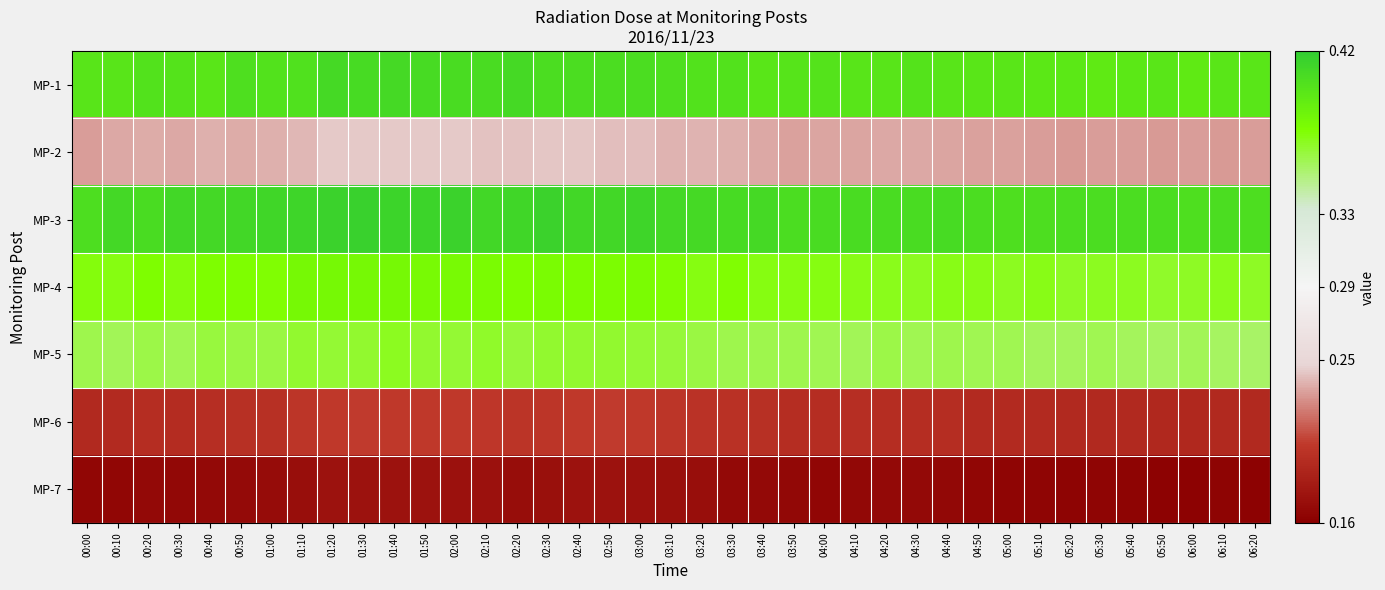

Reading left to right, transcribe all the data shown in this chart.

MP-1: 00:00=0.4	00:10=0.4	00:20=0.4	00:30=0.4	00:40=0.4	00:50=0.4	01:00=0.4	01:10=0.4	01:20=0.4	01:30=0.4	01:40=0.4	01:50=0.4	02:00=0.4	02:10=0.4	02:20=0.4	02:30=0.4	02:40=0.4	02:50=0.4	03:00=0.4	03:10=0.4	03:20=0.4	03:30=0.4	03:40=0.4	03:50=0.4	04:00=0.4	04:10=0.4	04:20=0.4	04:30=0.4	04:40=0.4	04:50=0.4	05:00=0.4	05:10=0.4	05:20=0.4	05:30=0.4	05:40=0.4	05:50=0.4	06:00=0.4	06:10=0.4	06:20=0.4
MP-2: 00:00=0.2	00:10=0.2	00:20=0.2	00:30=0.2	00:40=0.2	00:50=0.2	01:00=0.2	01:10=0.2	01:20=0.2	01:30=0.2	01:40=0.2	01:50=0.2	02:00=0.2	02:10=0.2	02:20=0.2	02:30=0.2	02:40=0.2	02:50=0.2	03:00=0.2	03:10=0.2	03:20=0.2	03:30=0.2	03:40=0.2	03:50=0.2	04:00=0.2	04:10=0.2	04:20=0.2	04:30=0.2	04:40=0.2	04:50=0.2	05:00=0.2	05:10=0.2	05:20=0.2	05:30=0.2	05:40=0.2	05:50=0.2	06:00=0.2	06:10=0.2	06:20=0.2
MP-3: 00:00=0.4	00:10=0.4	00:20=0.4	00:30=0.4	00:40=0.4	00:50=0.4	01:00=0.4	01:10=0.4	01:20=0.4	01:30=0.4	01:40=0.4	01:50=0.4	02:00=0.4	02:10=0.4	02:20=0.4	02:30=0.4	02:40=0.4	02:50=0.4	03:00=0.4	03:10=0.4	03:20=0.4	03:30=0.4	03:40=0.4	03:50=0.4	04:00=0.4	04:10=0.4	04:20=0.4	04:30=0.4	04:40=0.4	04:50=0.4	05:00=0.4	05:10=0.4	05:20=0.4	05:30=0.4	05:40=0.4	05:50=0.4	06:00=0.4	06:10=0.4	06:20=0.4
MP-4: 00:00=0.4	00:10=0.4	00:20=0.4	00:30=0.4	00:40=0.4	00:50=0.4	01:00=0.4	01:10=0.4	01:20=0.4	01:30=0.4	01:40=0.4	01:50=0.4	02:00=0.4	02:10=0.4	02:20=0.4	02:30=0.4	02:40=0.4	02:50=0.4	03:00=0.4	03:10=0.4	03:20=0.4	03:30=0.4	03:40=0.4	03:50=0.4	04:00=0.4	04:10=0.4	04:20=0.4	04:30=0.4	04:40=0.4	04:50=0.4	05:00=0.4	05:10=0.4	05:20=0.4	05:30=0.4	05:40=0.4	05:50=0.4	06:00=0.4	06:10=0.4	06:20=0.4
MP-5: 00:00=0.4	00:10=0.4	00:20=0.4	00:30=0.4	00:40=0.4	00:50=0.4	01:00=0.4	01:10=0.4	01:20=0.4	01:30=0.4	01:40=0.4	01:50=0.4	02:00=0.4	02:10=0.4	02:20=0.4	02:30=0.4	02:40=0.4	02:50=0.4	03:00=0.4	03:10=0.4	03:20=0.4	03:30=0.4	03:40=0.4	03:50=0.4	04:00=0.4	04:10=0.4	04:20=0.4	04:30=0.4	04:40=0.4	04:50=0.4	05:00=0.4	05:10=0.4	05:20=0.4	05:30=0.4	05:40=0.4	05:50=0.4	06:00=0.4	06:10=0.4	06:20=0.4
MP-6: 00:00=0.2	00:10=0.2	00:20=0.2	00:30=0.2	00:40=0.2	00:50=0.2	01:00=0.2	01:10=0.2	01:20=0.2	01:30=0.2	01:40=0.2	01:50=0.2	02:00=0.2	02:10=0.2	02:20=0.2	02:30=0.2	02:40=0.2	02:50=0.2	03:00=0.2	03:10=0.2	03:20=0.2	03:30=0.2	03:40=0.2	03:50=0.2	04:00=0.2	04:10=0.2	04:20=0.2	04:30=0.2	04:40=0.2	04:50=0.2	05:00=0.2	05:10=0.2	05:20=0.2	05:30=0.2	05:40=0.2	05:50=0.2	06:00=0.2	06:10=0.2	06:20=0.2
MP-7: 00:00=0.2	00:10=0.2	00:20=0.2	00:30=0.2	00:40=0.2	00:50=0.2	01:00=0.2	01:10=0.2	01:20=0.2	01:30=0.2	01:40=0.2	01:50=0.2	02:00=0.2	02:10=0.2	02:20=0.2	02:30=0.2	02:40=0.2	02:50=0.2	03:00=0.2	03:10=0.2	03:20=0.2	03:30=0.2	03:40=0.2	03:50=0.2	04:00=0.2	04:10=0.2	04:20=0.2	04:30=0.2	04:40=0.2	04:50=0.2	05:00=0.2	05:10=0.2	05:20=0.2	05:30=0.2	05:40=0.2	05:50=0.2	06:00=0.2	06:10=0.2	06:20=0.2